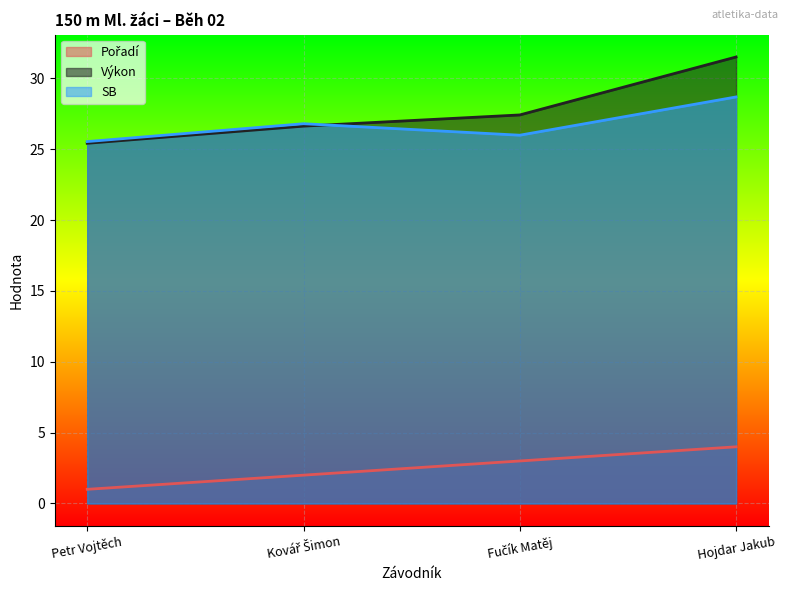

What is the label of the 2nd point from the left?

Kovář Šimon